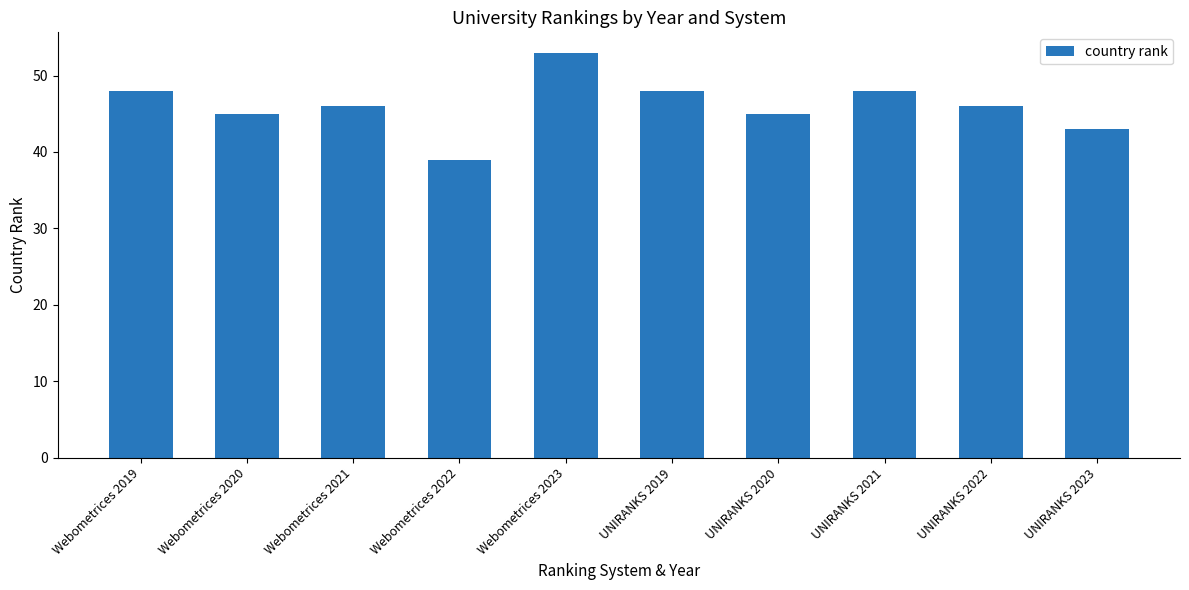

Where does the data first go above 46?

Webometrices 2019